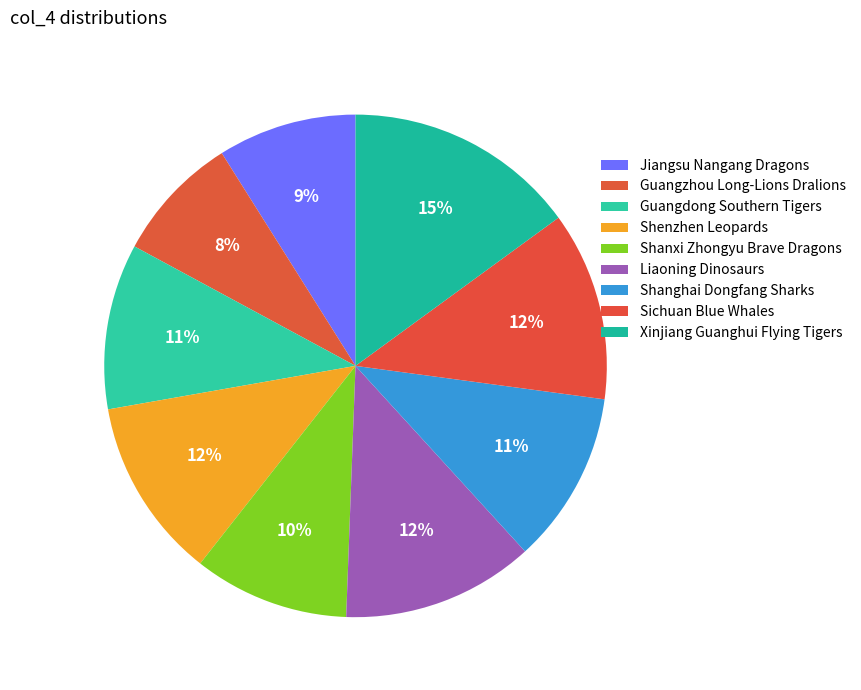

How many segments does this pie chart have?

9